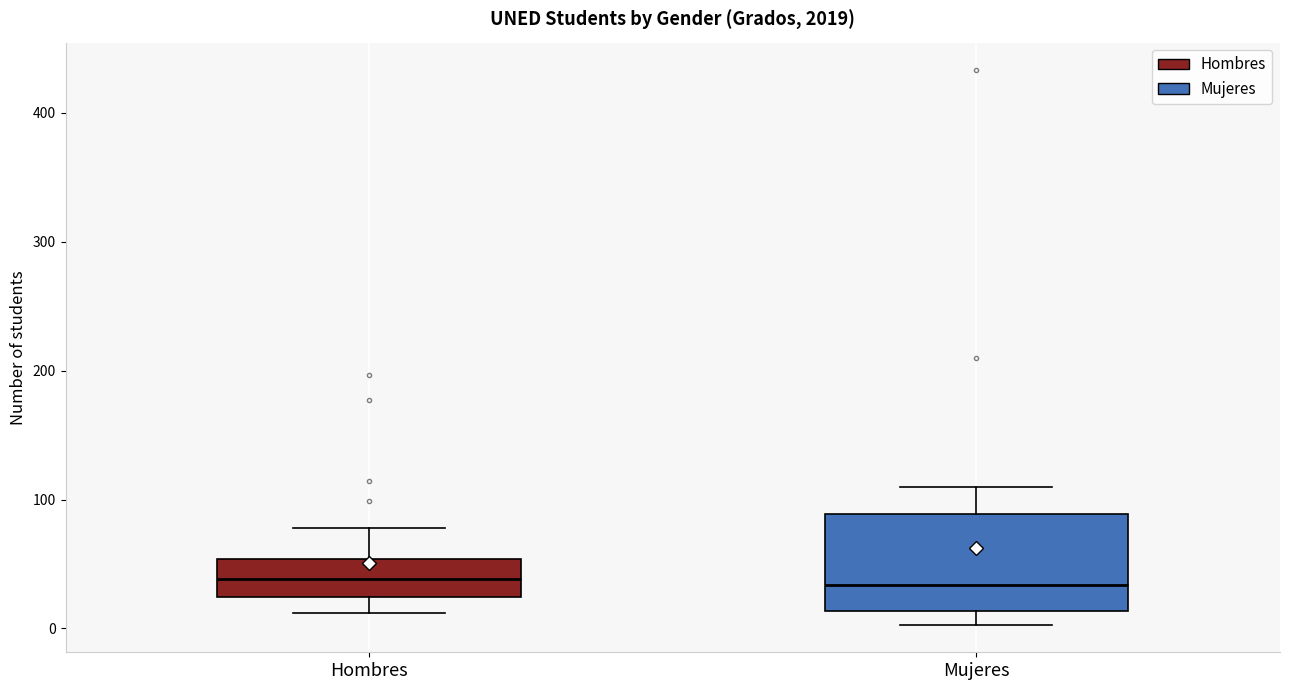

Where does the lower whisker of the box for Hombres end on the y-axis? The values are not printed on the chart, so give them approximately, as read against the axis.

10